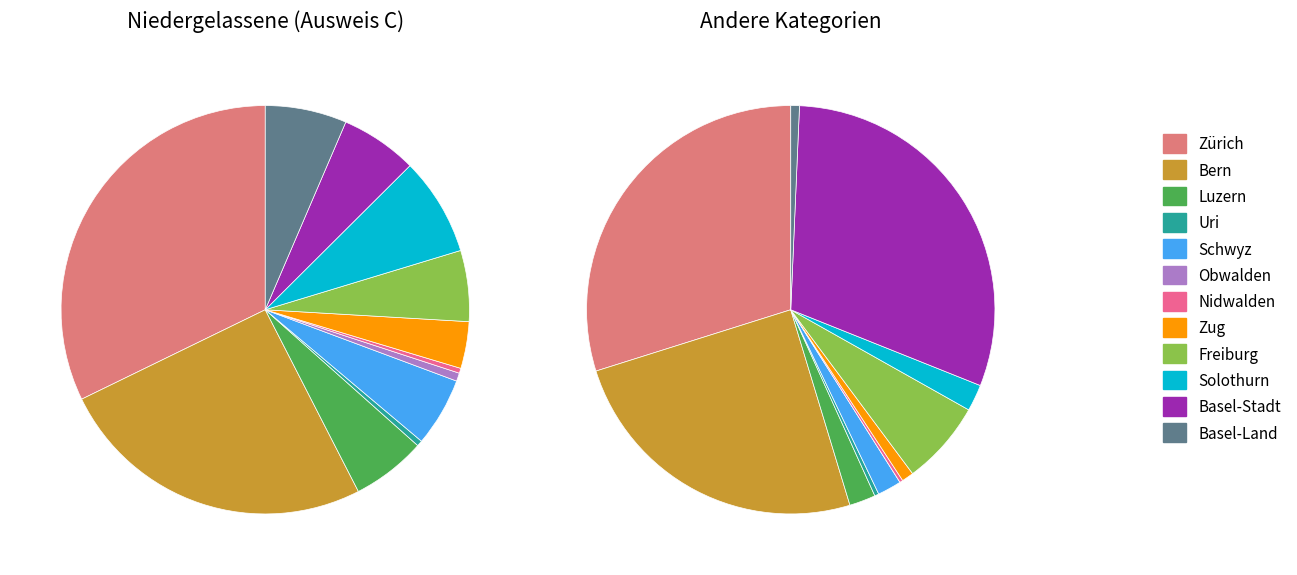

Count the number of slices in the pie.

12